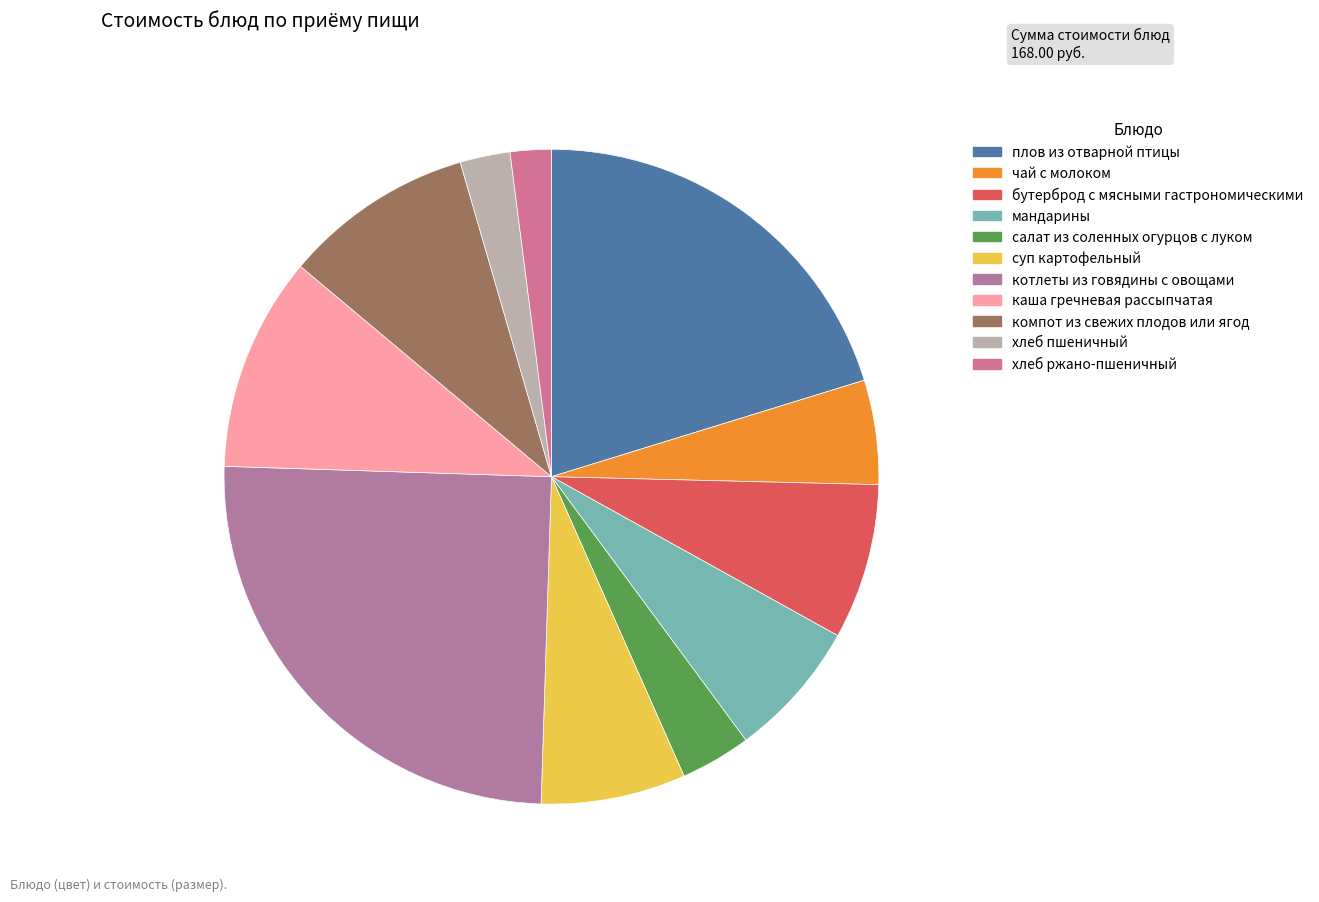

How many segments does this pie chart have?

11